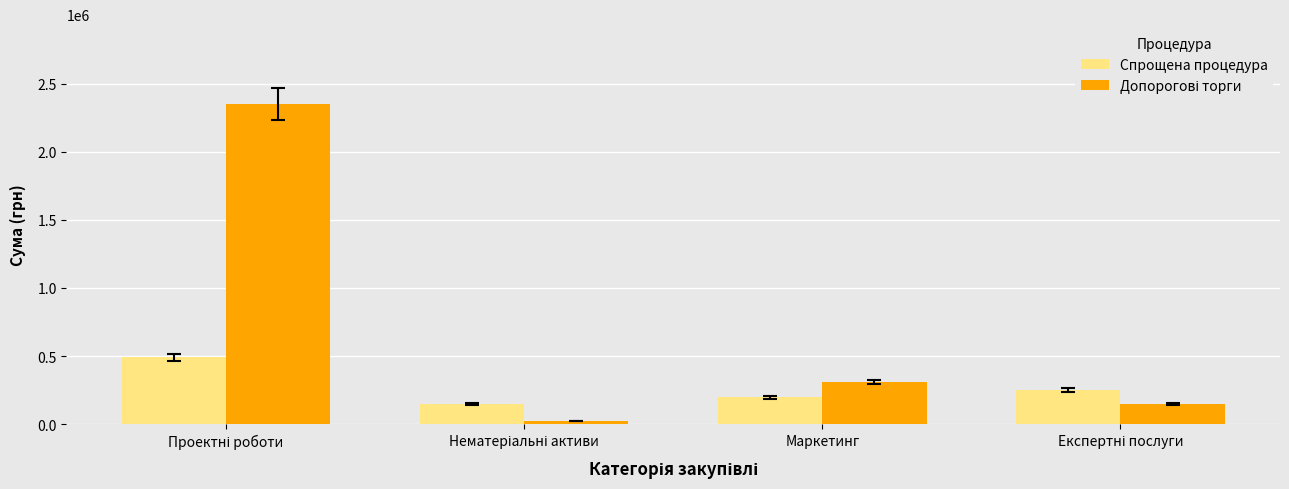

What is the minimum value for Спрощена процедура?

145000